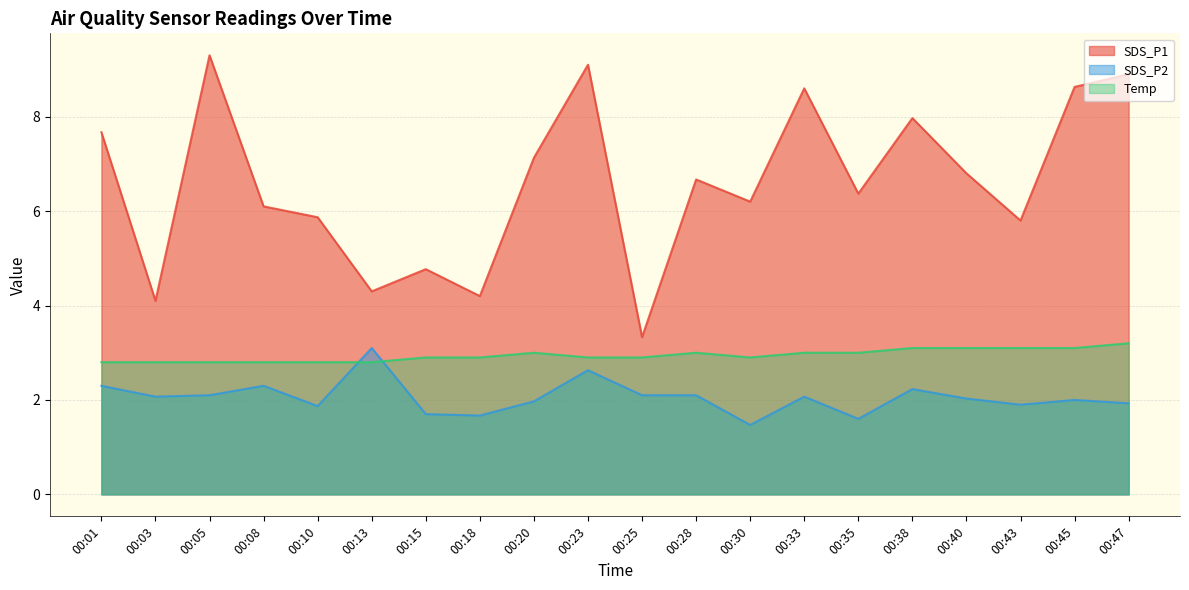

At how many categories does at least one series exceed 3?

20